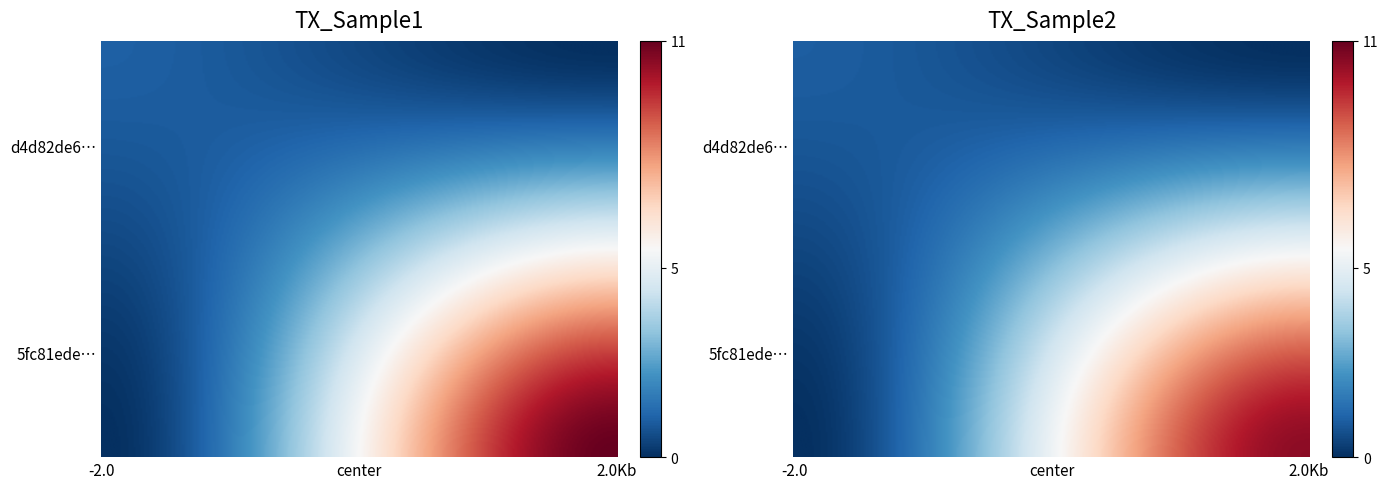

What is the difference between the maximum and minimum values in the d4d82de67f078ab775ff931575cbb6d5fdee736 series?

2